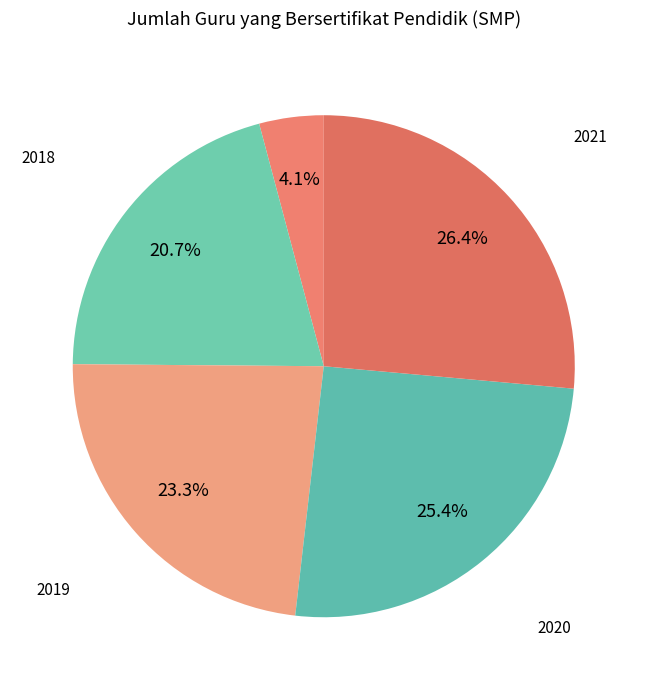

How many slices are in this pie chart?

5